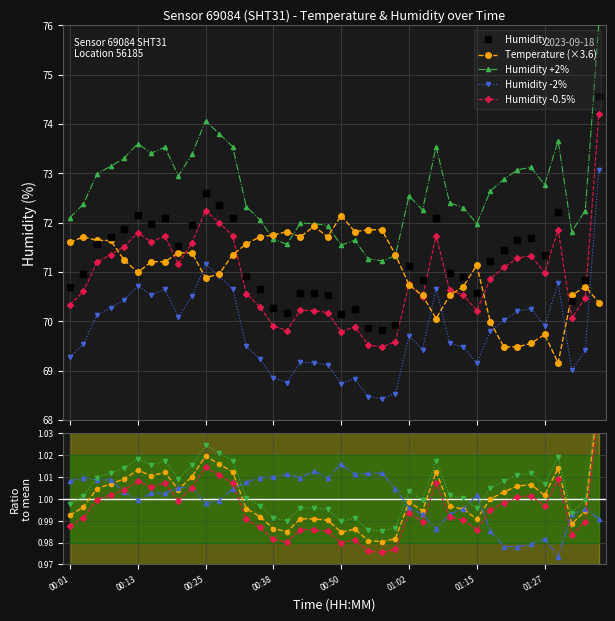

At which label is temperature closest to 70?

01:18